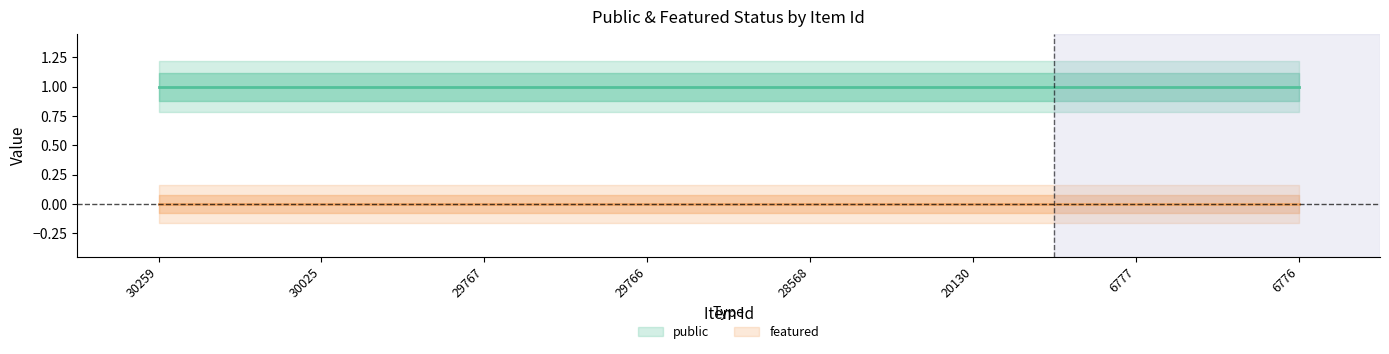

At which category is the sum across all series the highest?

30259